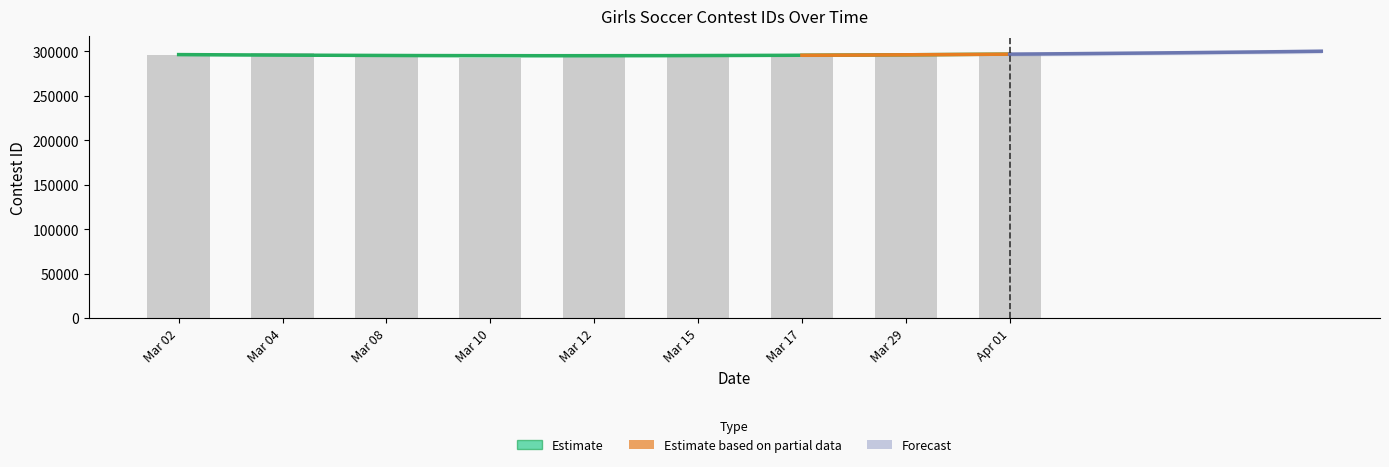

What is the difference between the second highest and minimum values?

5837